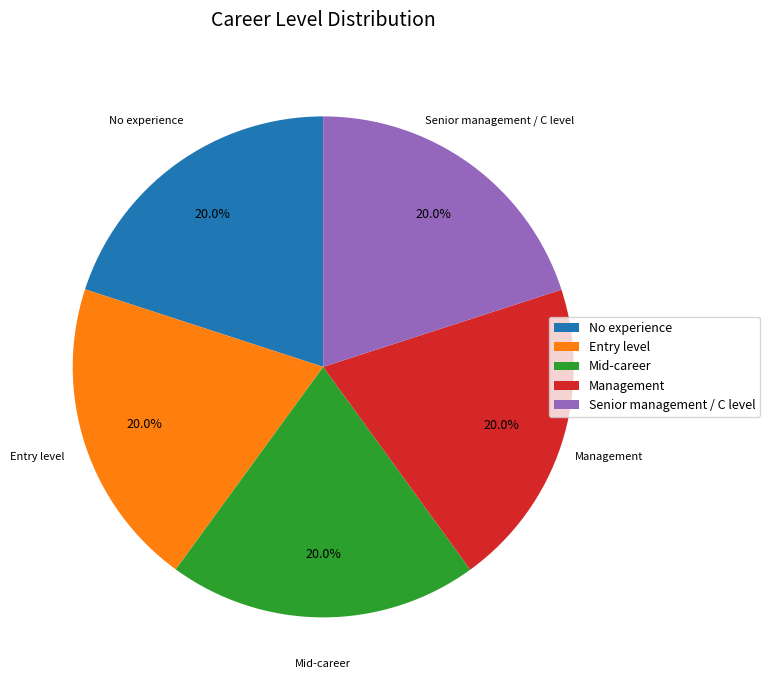

To the nearest percent, what is the average slice percentage?

20%